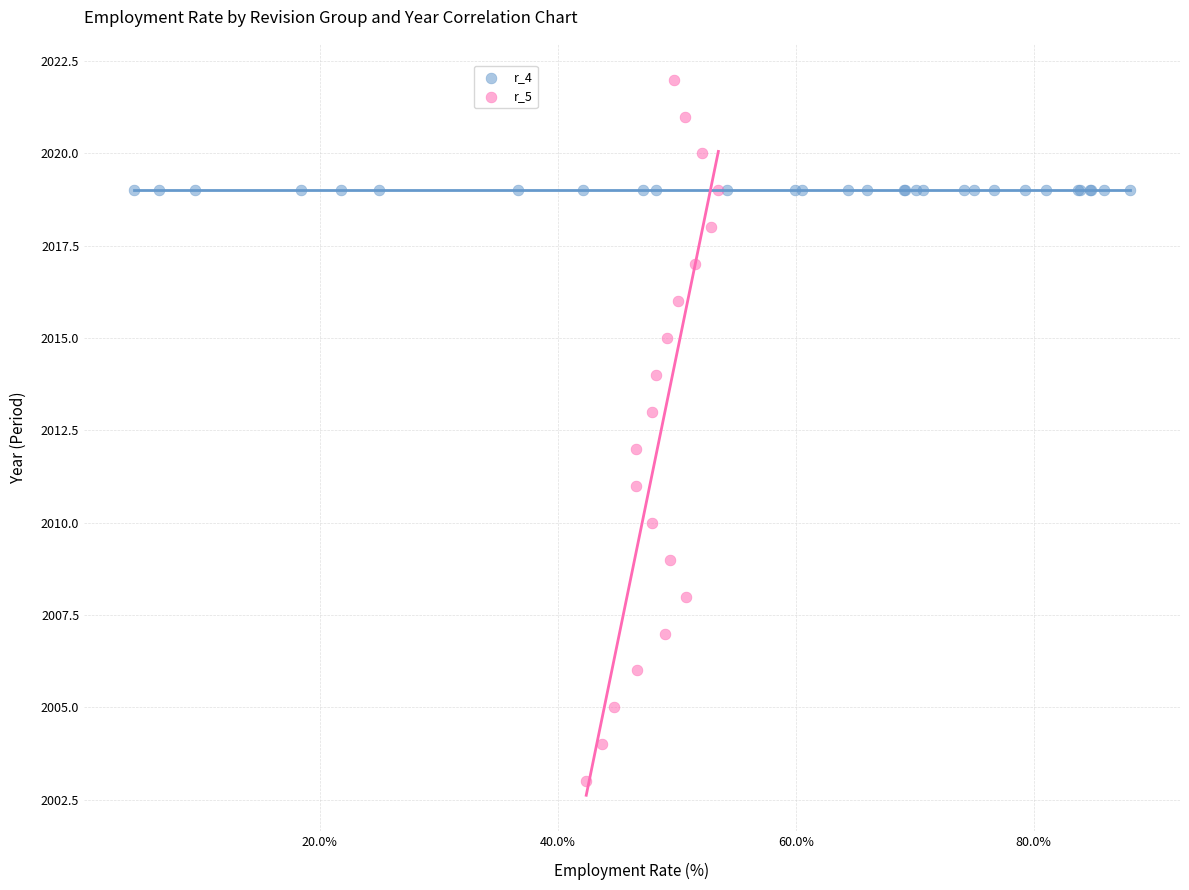

Which series contains the highest Y value?

r_5